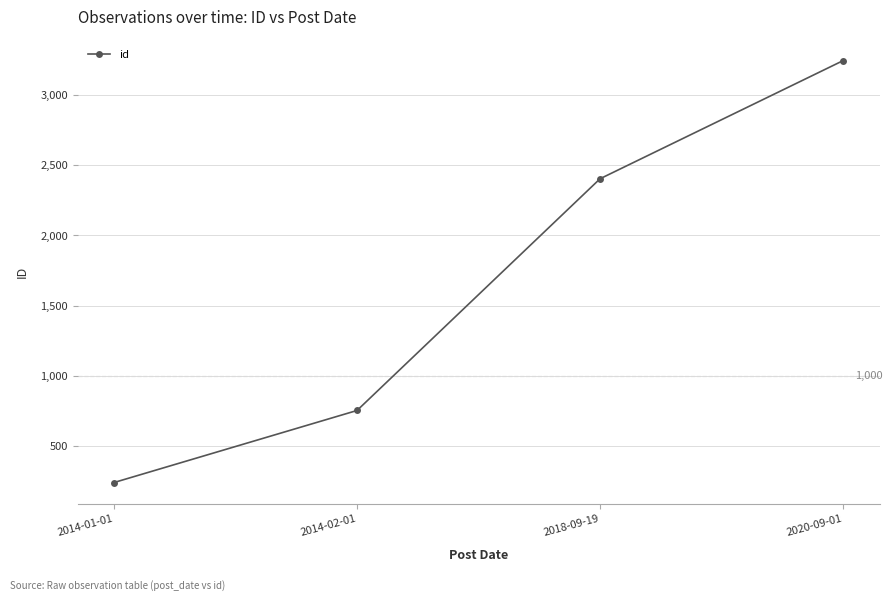

Reading left to right, what are all the values shown in this chart?

241	754	2404	3245